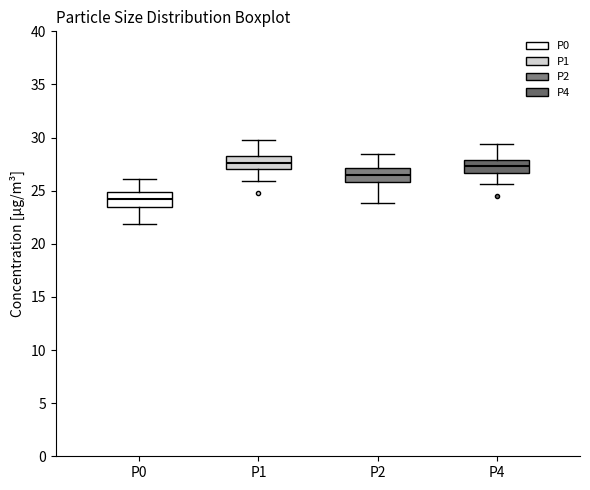

Reading left to right, transcribe this box plot: for each box, give where its median line is, the range the box spans, and where its two whiskers end, as read against the y-axis. The values are not printed on the chart, so give them approximately, as read against the axis.

P0: median 24.0, box 23.5 to 25.0, whiskers 22.0 to 26.0
P1: median 27.5, box 27.0 to 28.5, whiskers 26.0 to 30.0
P2: median 26.5, box 26.0 to 27.0, whiskers 24.0 to 28.5
P4: median 27.5, box 26.5 to 28.0, whiskers 25.5 to 29.5